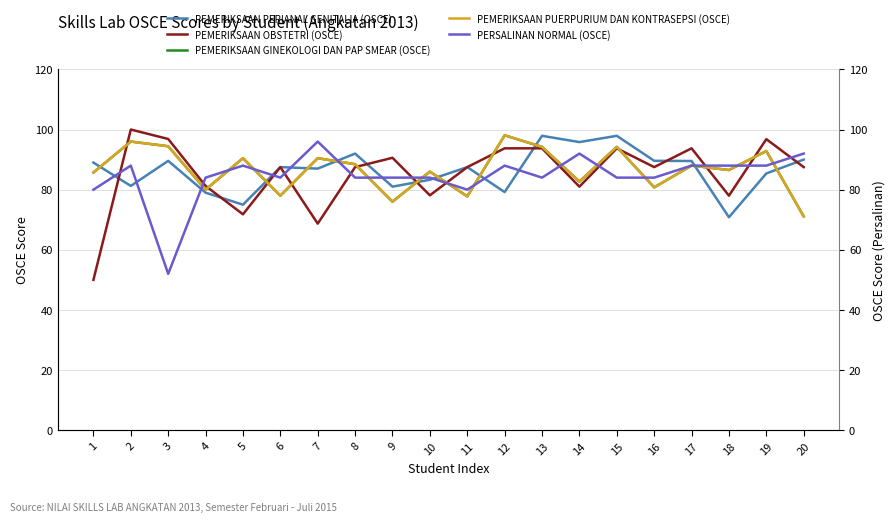

In PEMERIKSAAN GINEKOLOGI DAN PAP SMEAR (OSCE), how many points are higher than both neighbors (excluding endpoints)?

8